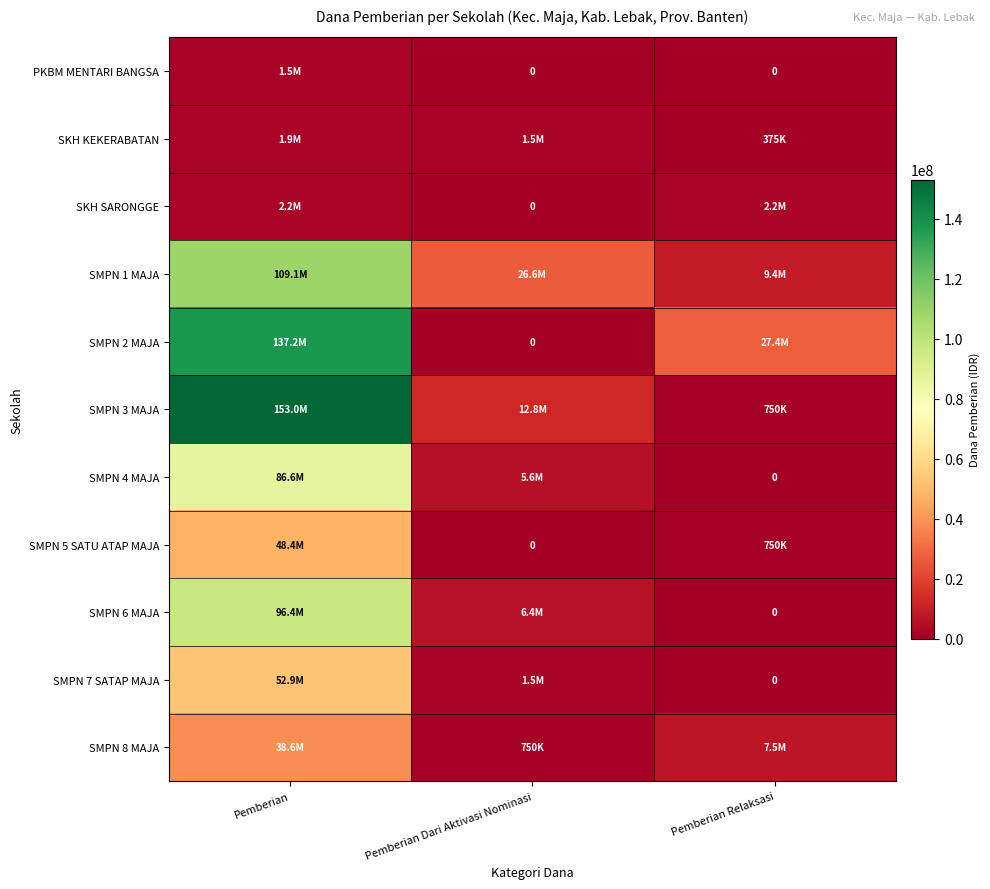

What is the total value across all series at Pemberian Dari Aktivasi Nominasi?

55125000